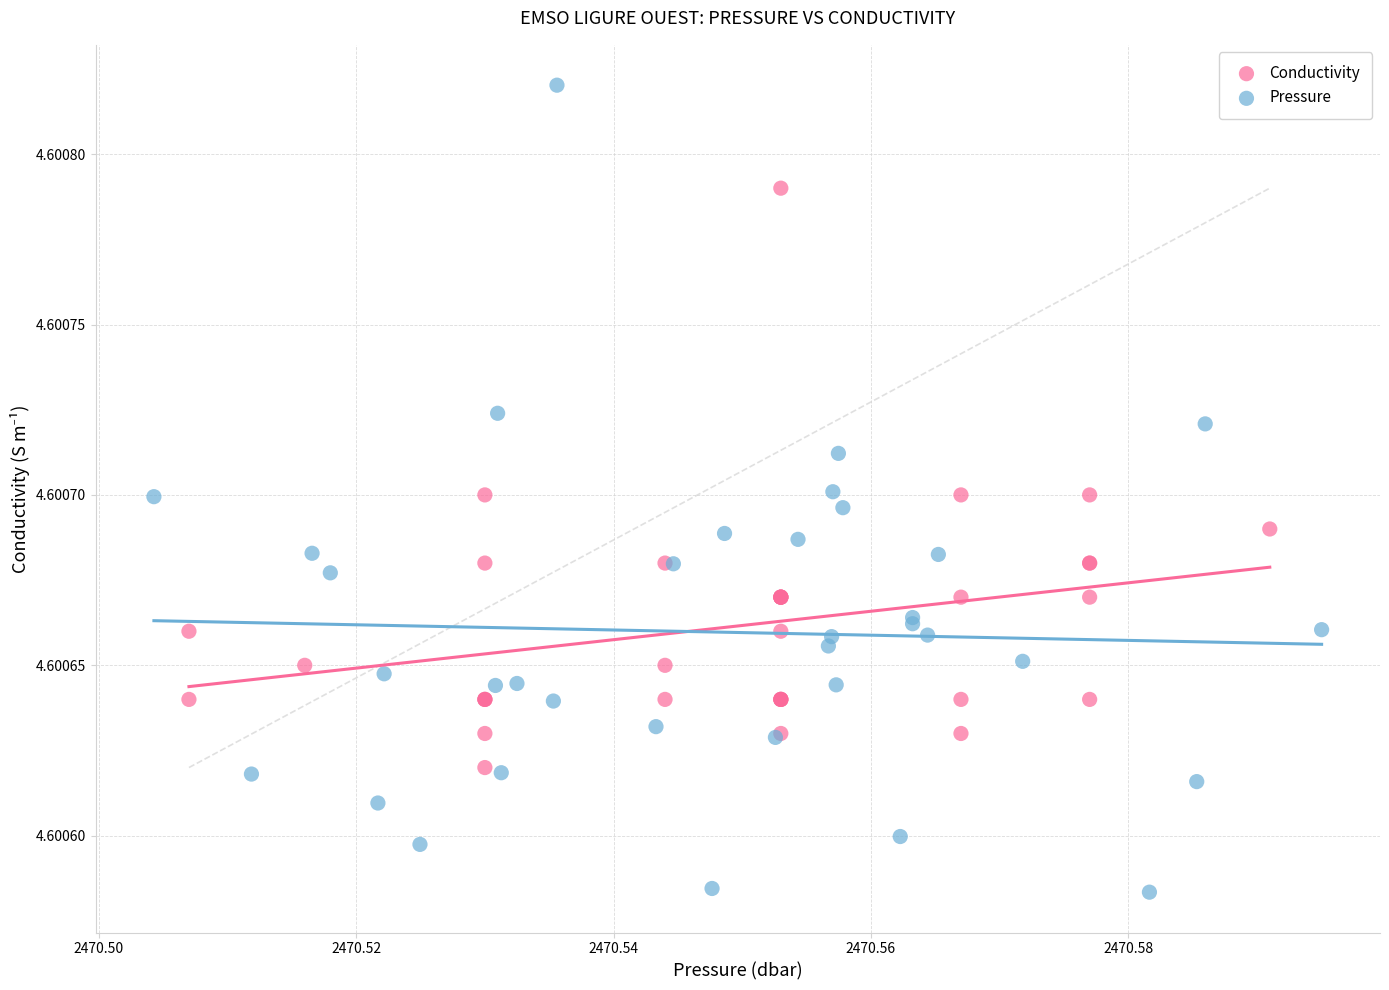

Which series has the largest Y range (max minus min)?

Pressure